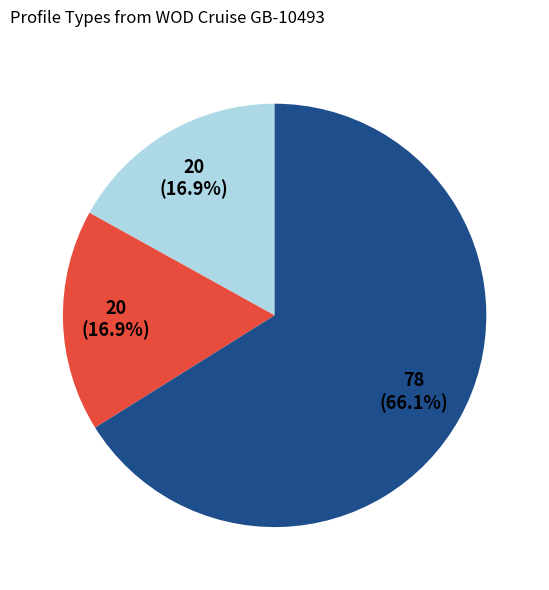

Is there any slice that represents more than half of the pie?

Yes